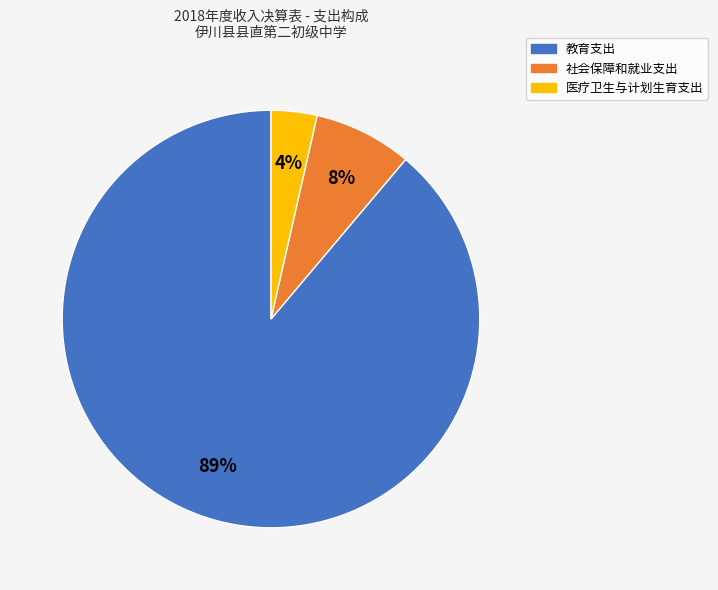

To the nearest percent, what is the average slice percentage?

33%